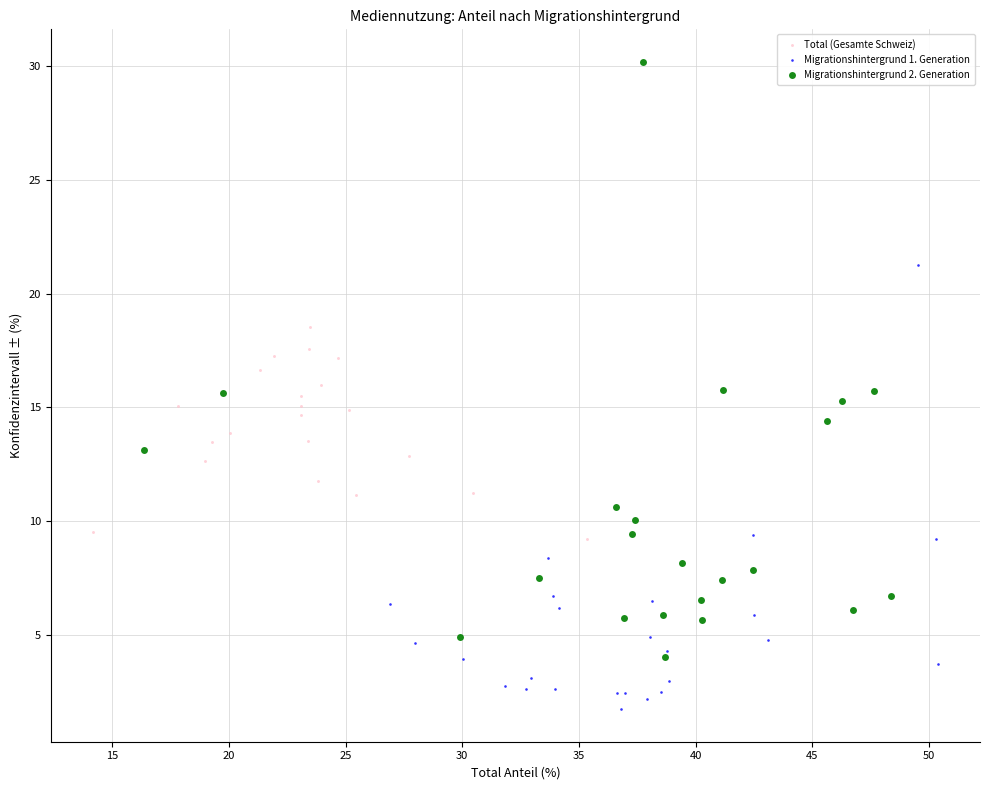

Which series reaches the minimum Y coordinate?

Migrationshintergrund 1. Generation